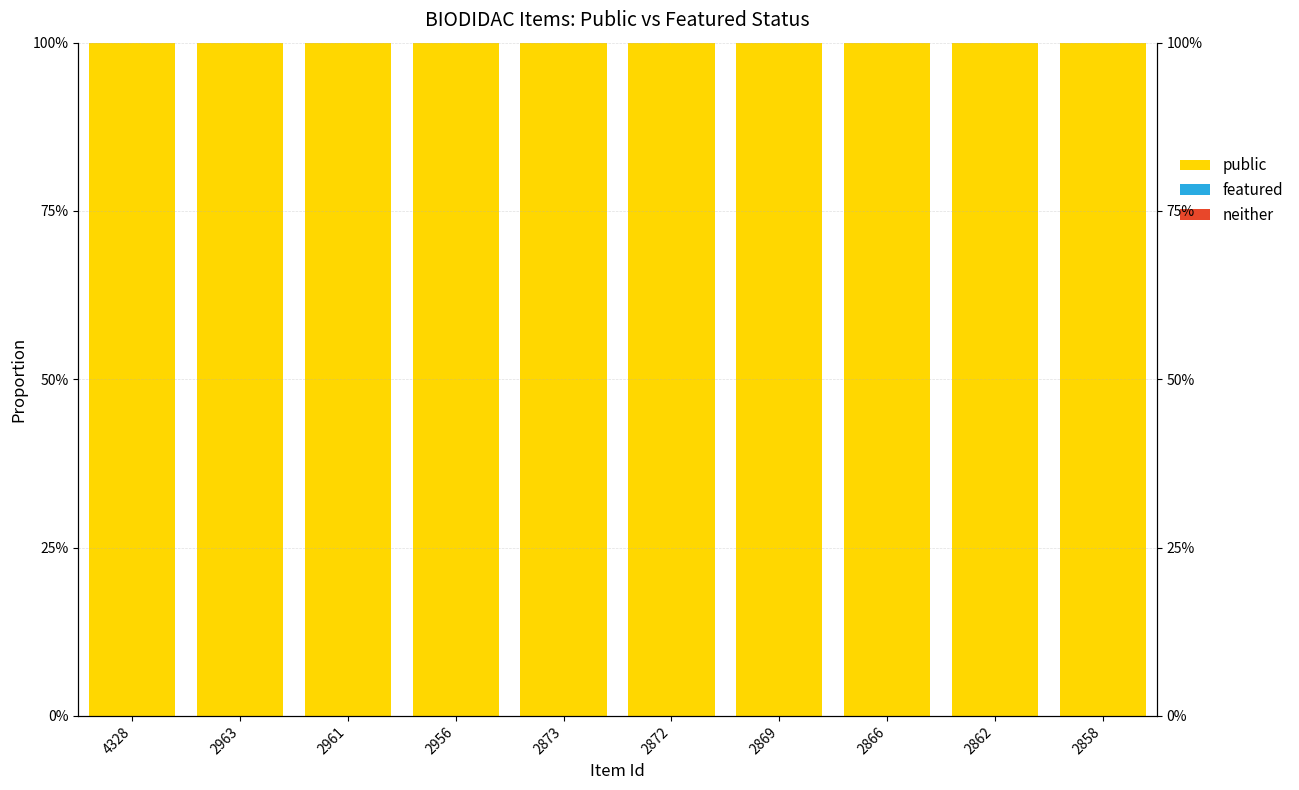

Reading right to left, transcribe all the data shown in this chart.

public: 100	100	100	100	100	100	100	100	100	100
featured: 0	0	0	0	0	0	0	0	0	0
neither: 0	0	0	0	0	0	0	0	0	0